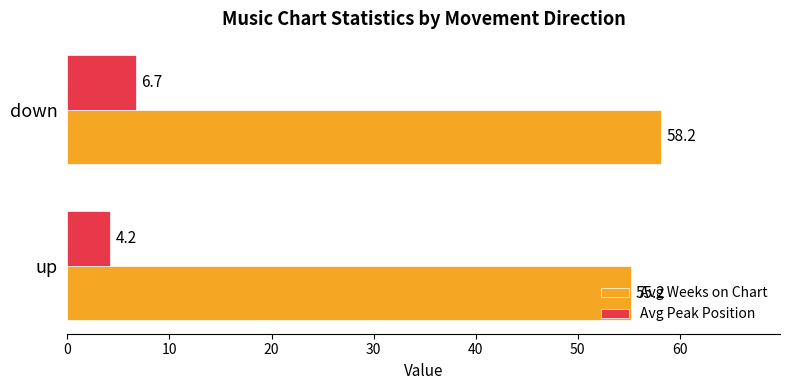

What is the sum of all Avg Weeks on Chart values?

113.4